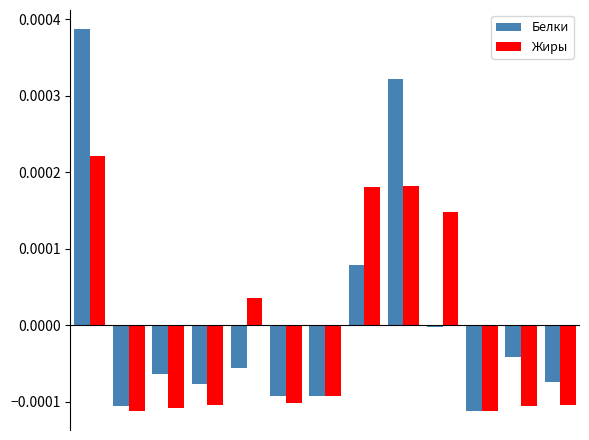

Rank the series by their maximum value, from highest to lowest.

Белки, Жиры